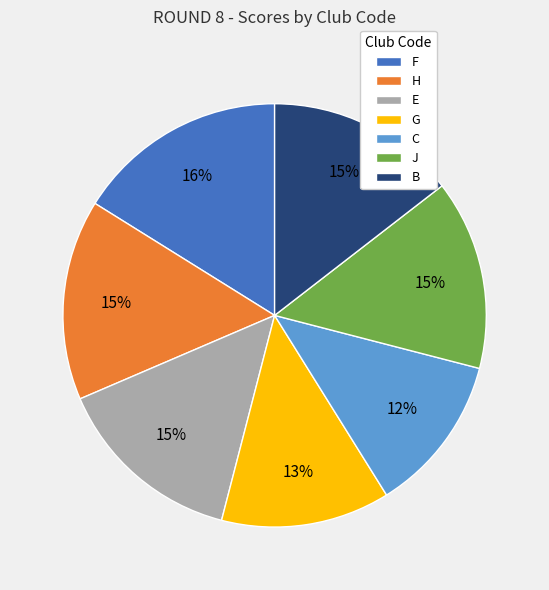

Approximately how many times larger is the value at F compared to B?

1.1